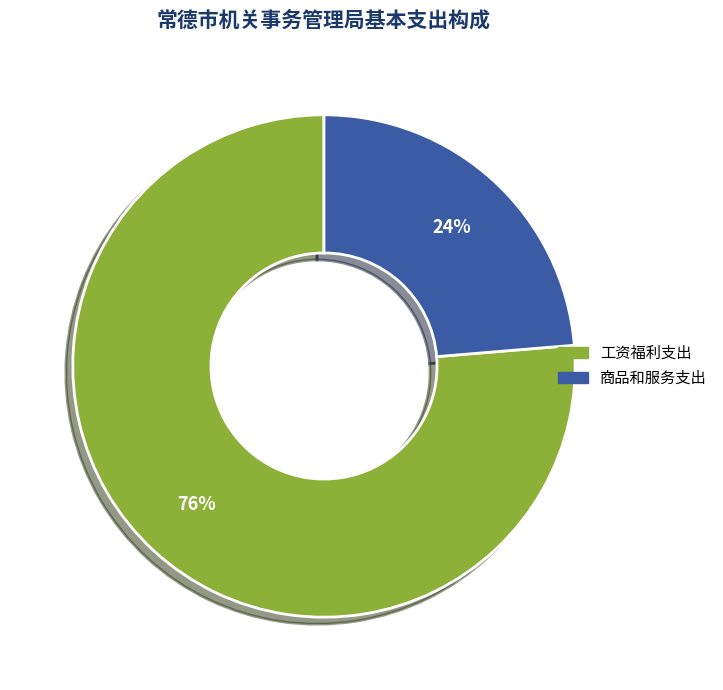

Is there any slice that represents more than half of the pie?

Yes